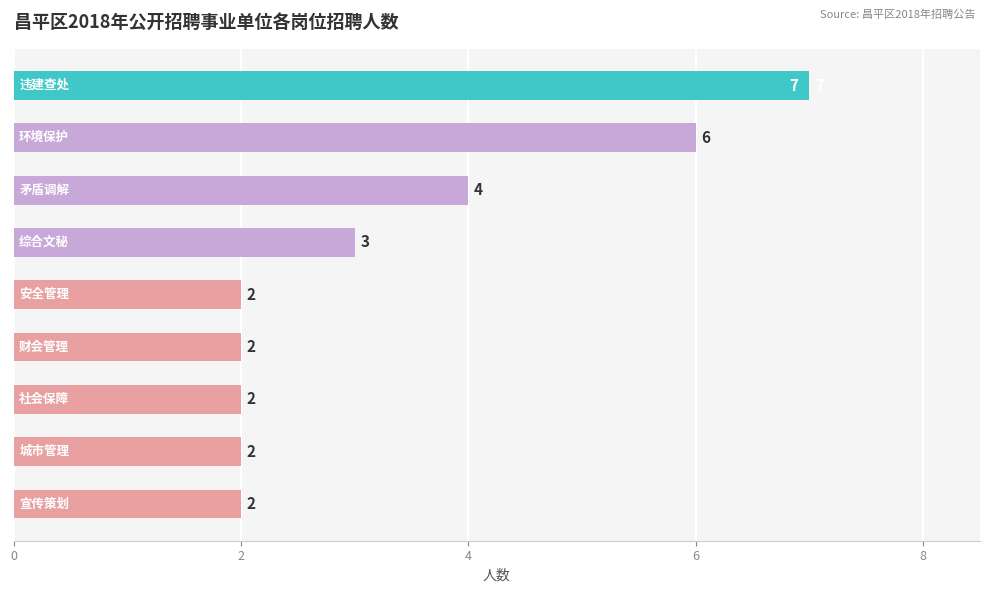

What is the average value?

3